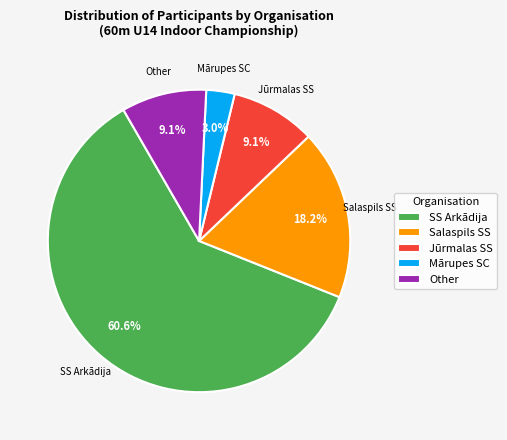

Combined, do Other and Jūrmalas SS account for over 50%?

No